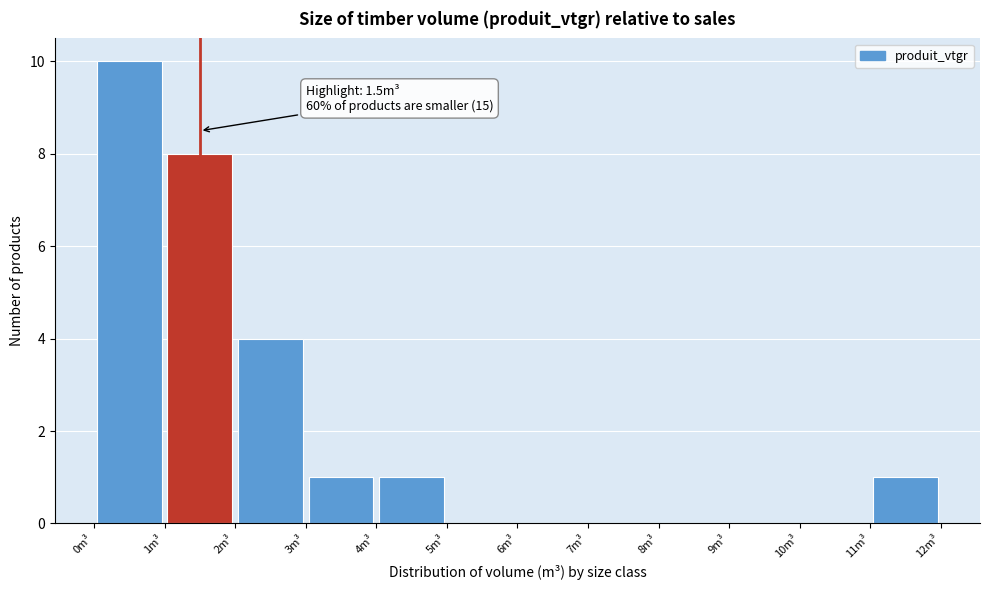

Over which range of the x-axis is the bar tallest?

0 to 1